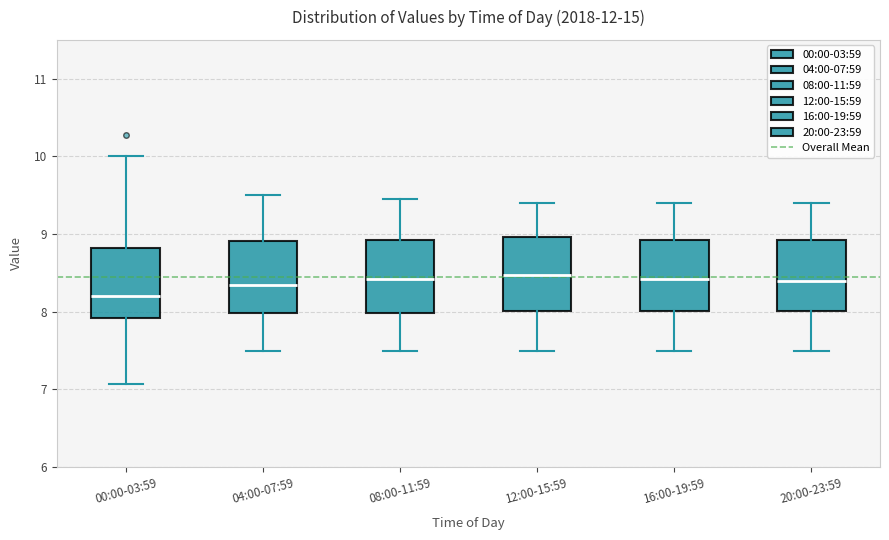

Reading left to right, read every box against the y-axis: the position of its median line, the range the box covers, and the ends of its whiskers. The values are not printed on the chart, so give them approximately, as read against the axis.

00:00-03:59: median 8.2, box 7.9 to 8.8, whiskers 7.1 to 10.0
04:00-07:59: median 8.4, box 8.0 to 8.9, whiskers 7.5 to 9.5
08:00-11:59: median 8.4, box 8.0 to 8.9, whiskers 7.5 to 9.5
12:00-15:59: median 8.5, box 8.0 to 9.0, whiskers 7.5 to 9.4
16:00-19:59: median 8.4, box 8.0 to 8.9, whiskers 7.5 to 9.4
20:00-23:59: median 8.4, box 8.0 to 8.9, whiskers 7.5 to 9.4